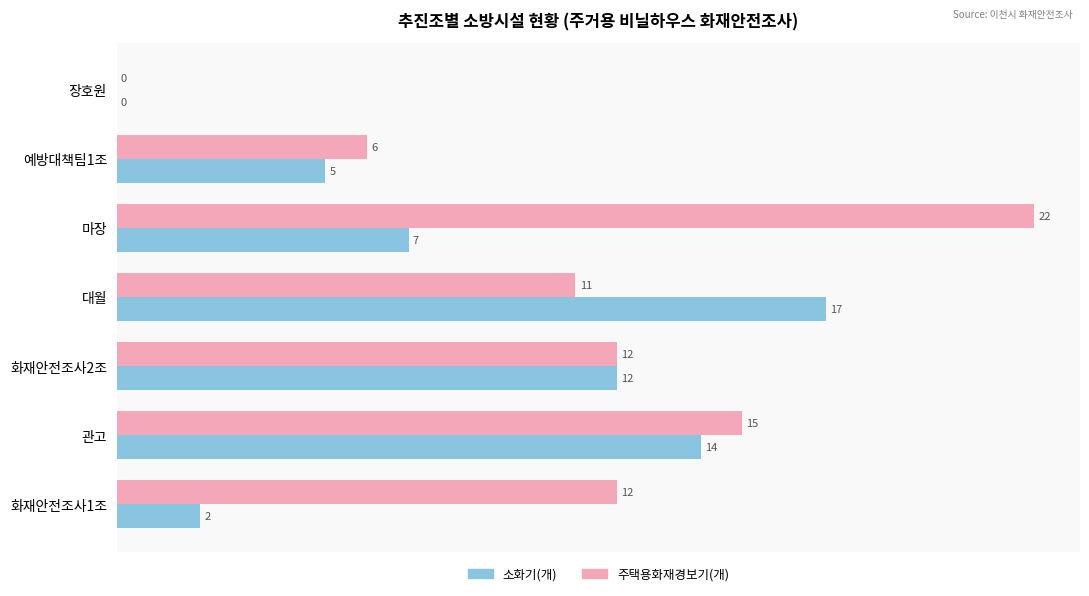

Which series has the widest spread of values?

주택용화재경보기(개)